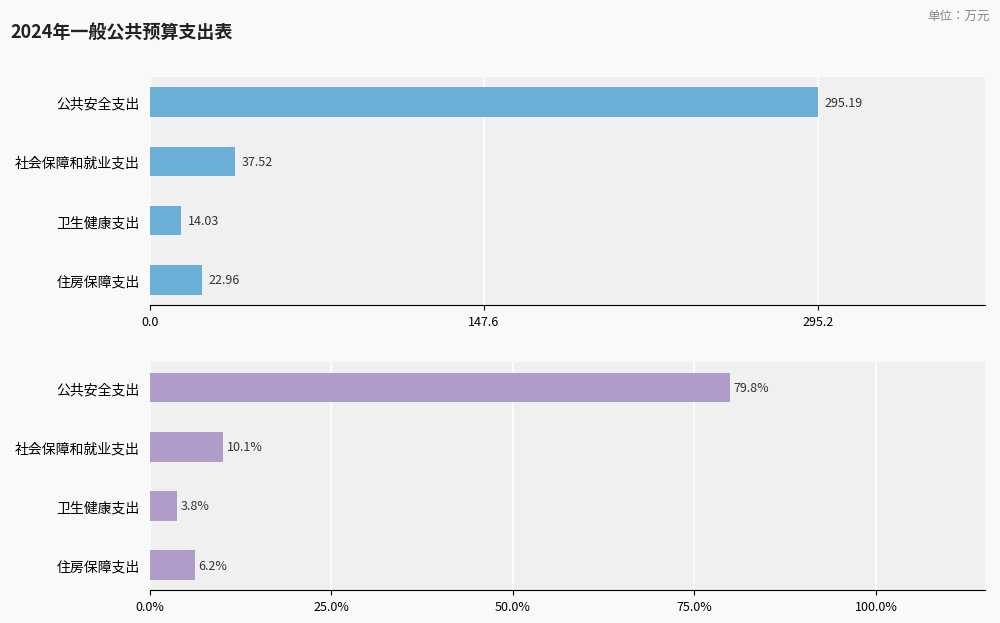

Rank the series by their average value, from lowest to highest.

合计（百分比）, 合计